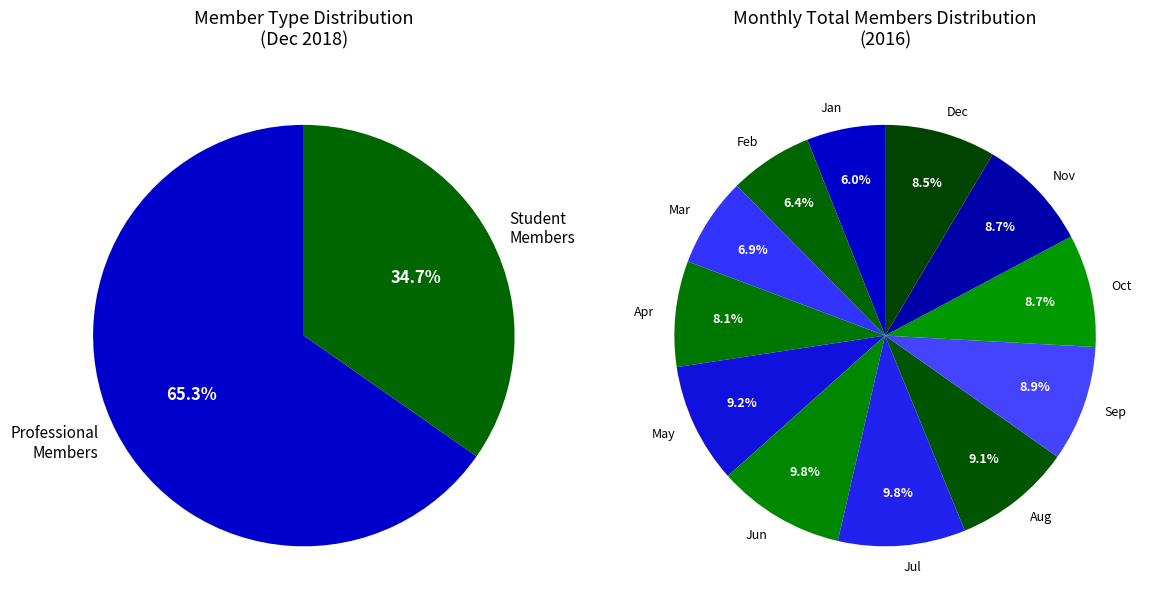

Does any single category account for the majority?

No